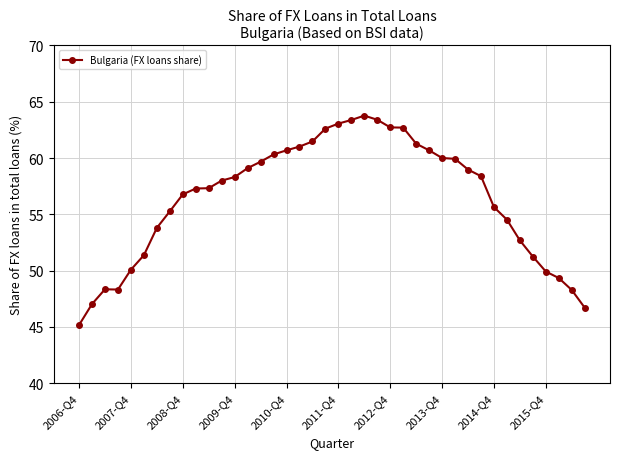

How many lines are shown in the chart?

1